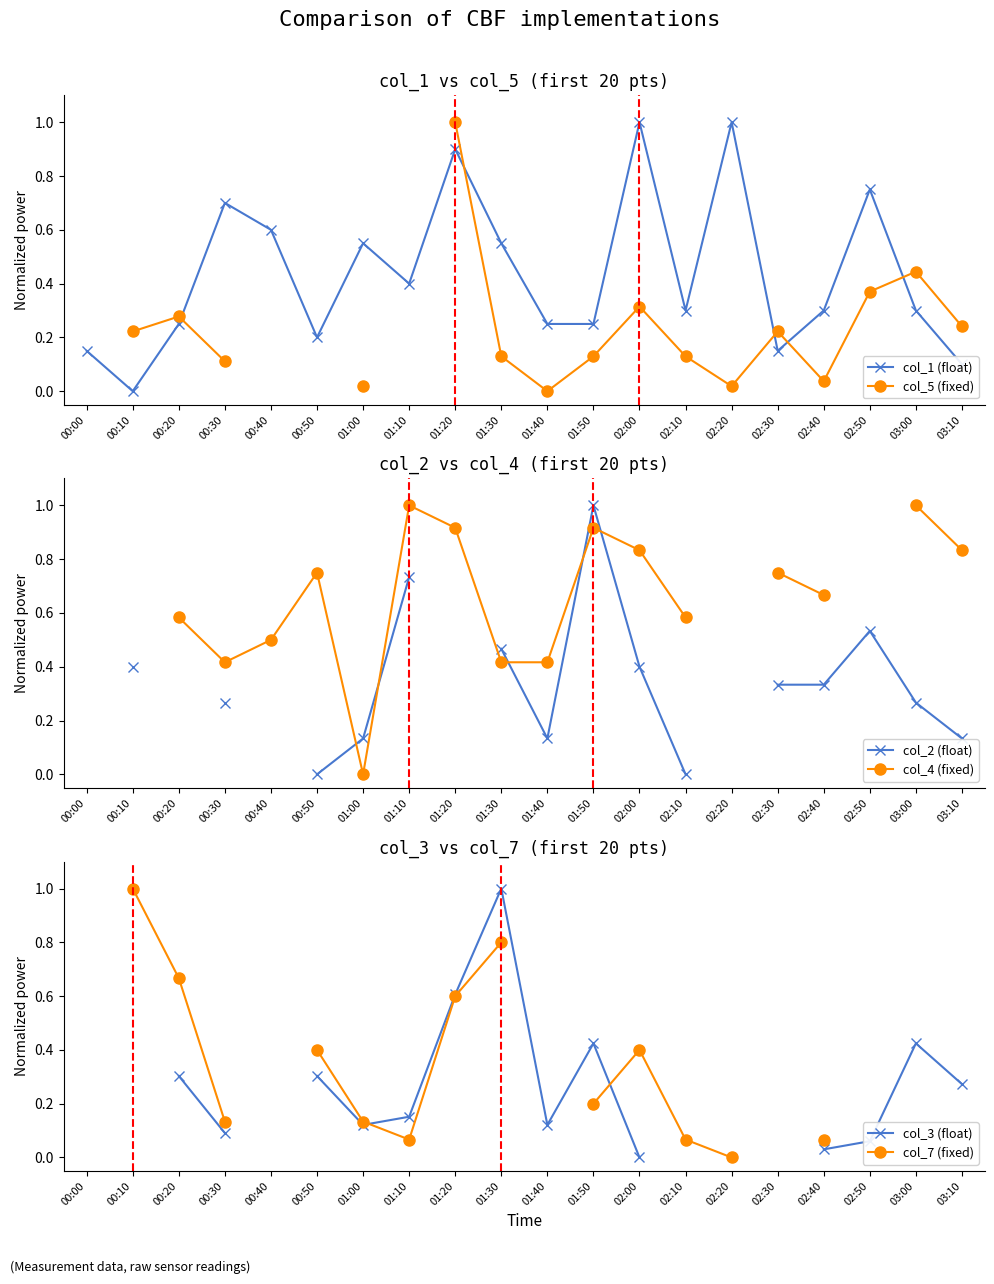

At which category does col_1 (float) reach its first local valley?

00:10